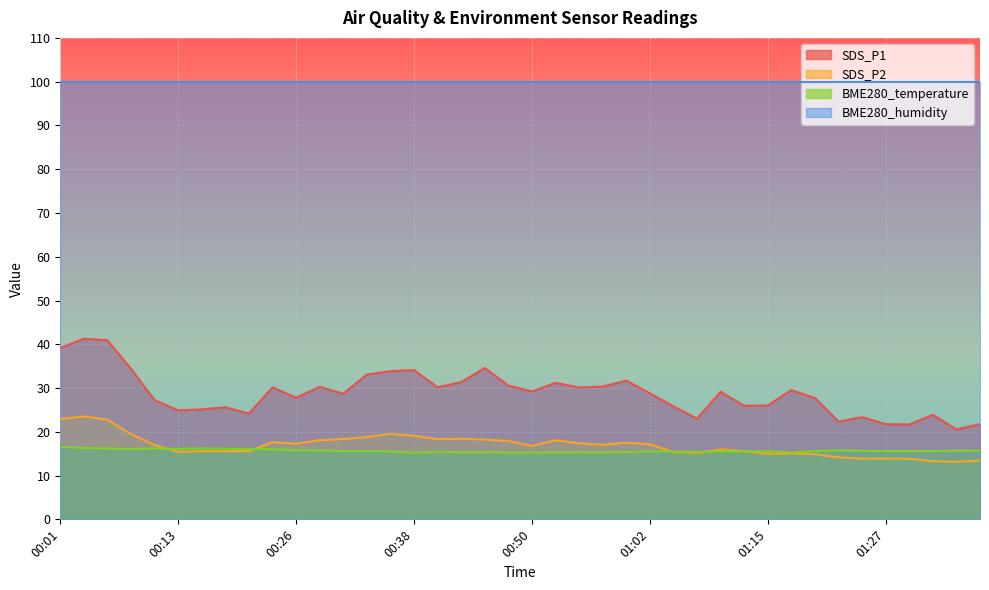

Where does the SDS_P2 series first go above 17?

00:01